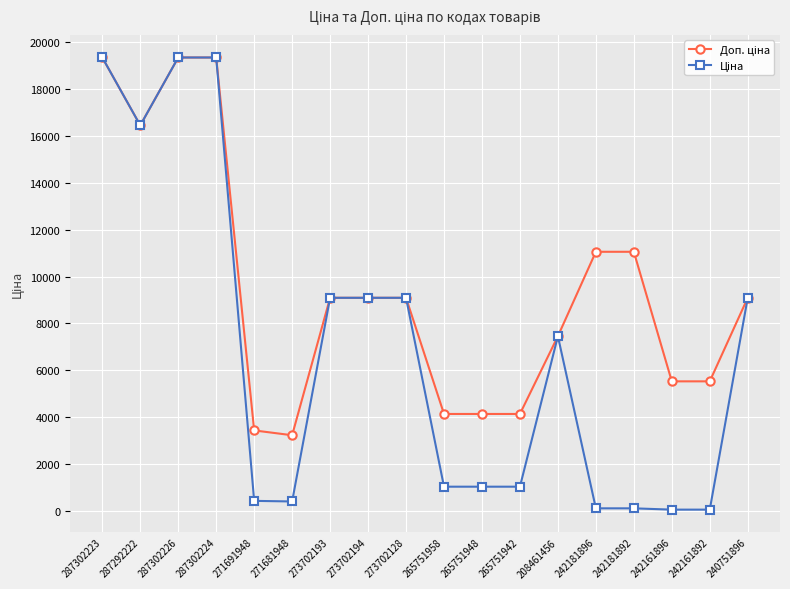

How many series are shown in this chart?

2